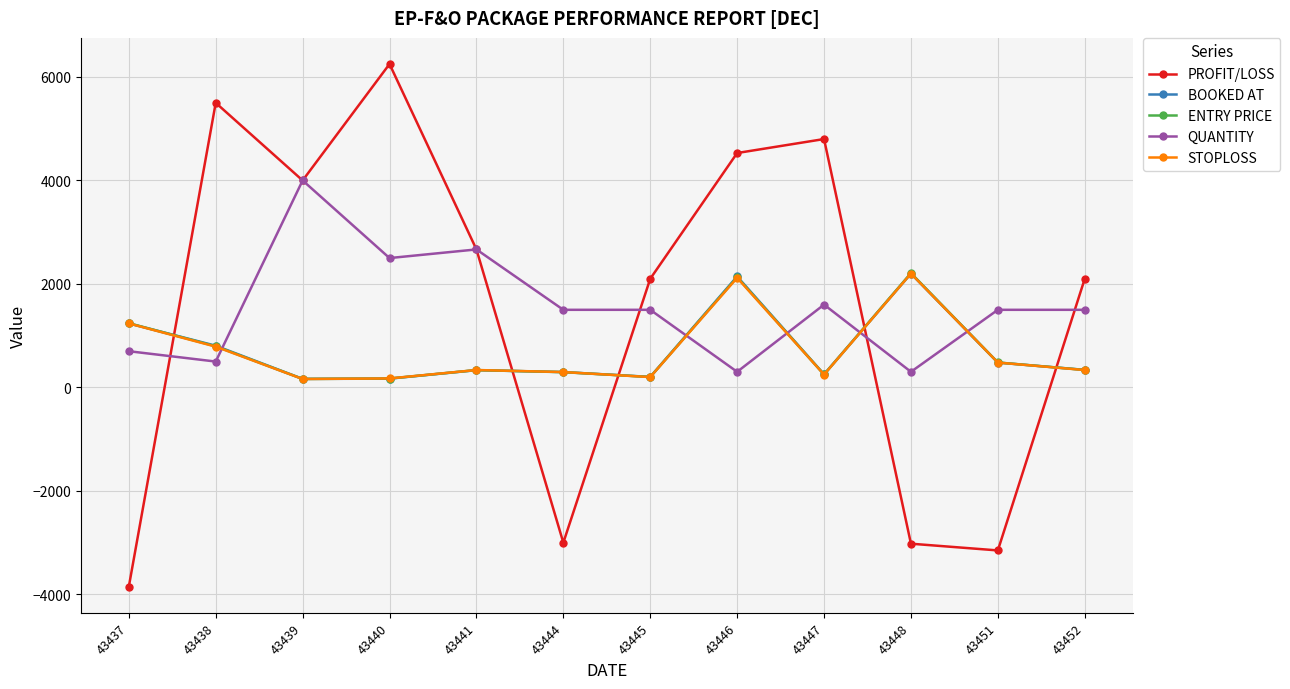

Between which two adjacent categories do ENTRY PRICE and STOPLOSS first intersect?

43439 and 43440